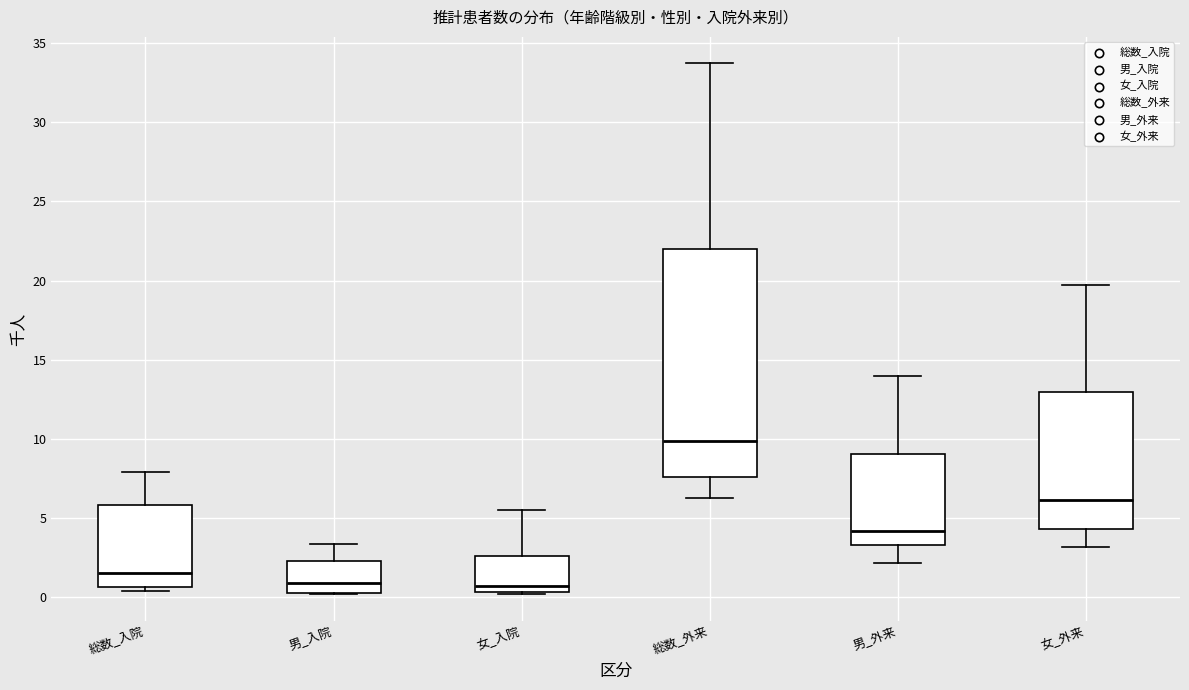

Comparing the boxes themselves (not the whiskers), which one is the tallest?

総数_外来